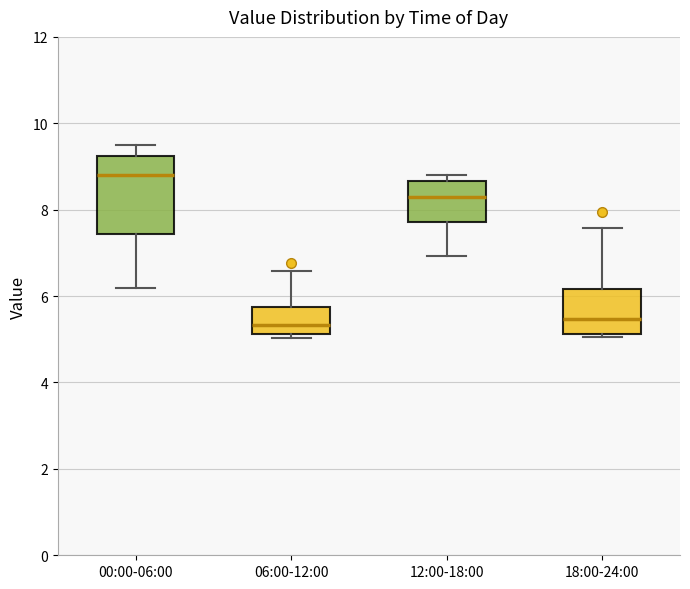

Where does the upper whisker of the box for 18:00-24:00 end on the y-axis? The values are not printed on the chart, so give them approximately, as read against the axis.

7.6